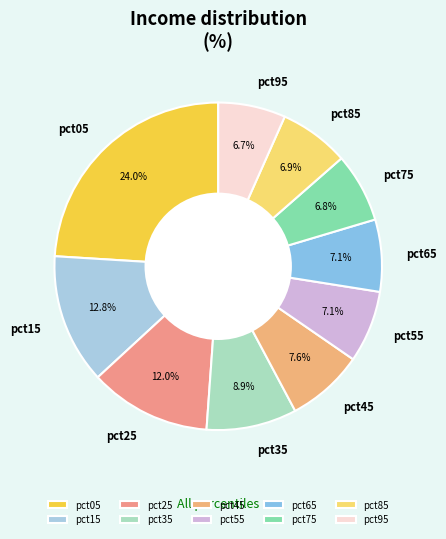

Which slice is the largest?

pct05